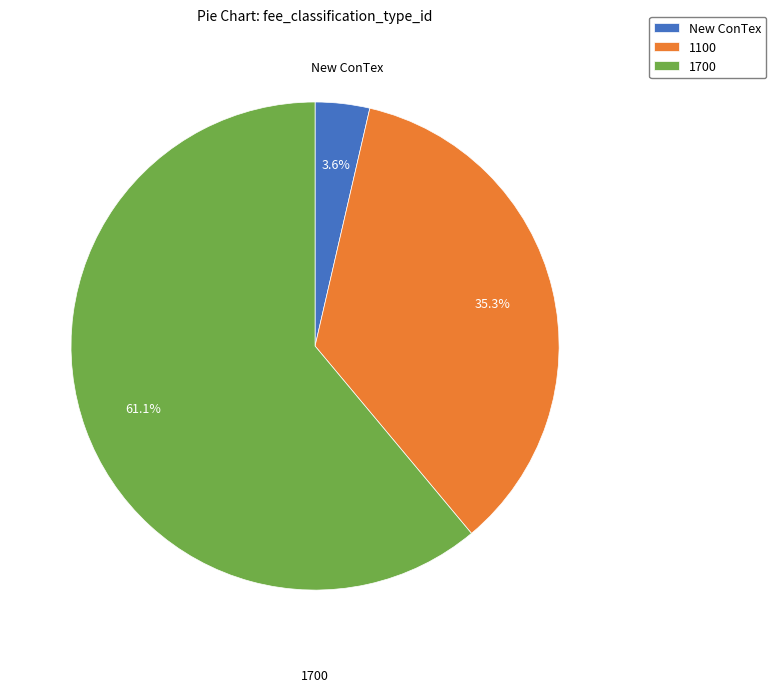

Rank the categories by value from lowest to highest.

New ConTex, 1100, 1700